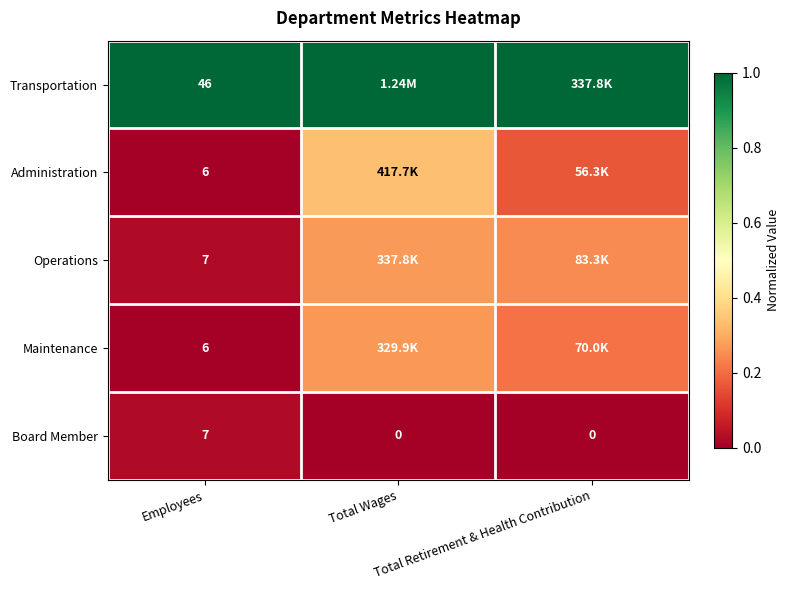

How many values in Board Member are above zero?

1